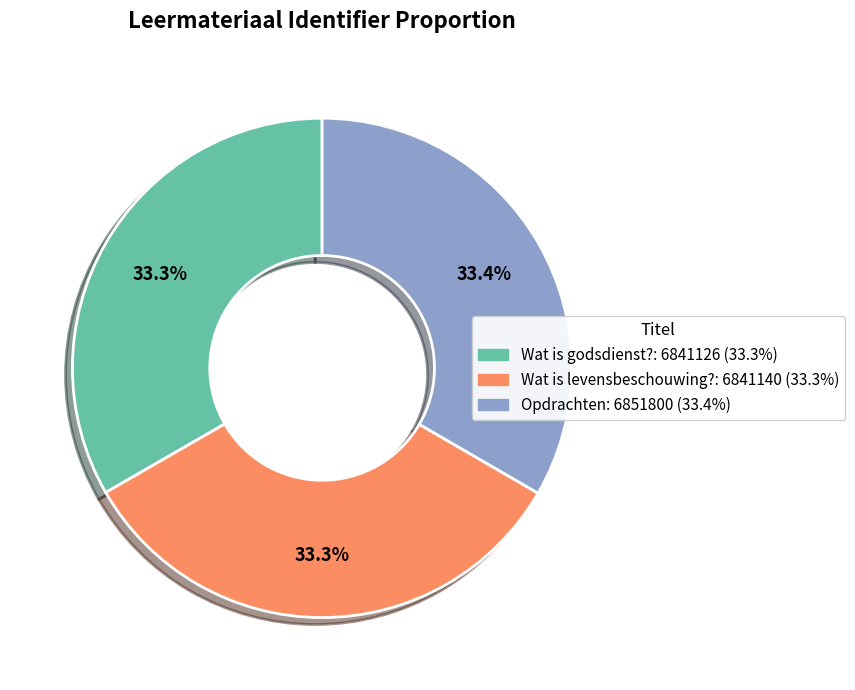

Does any single category account for the majority?

No